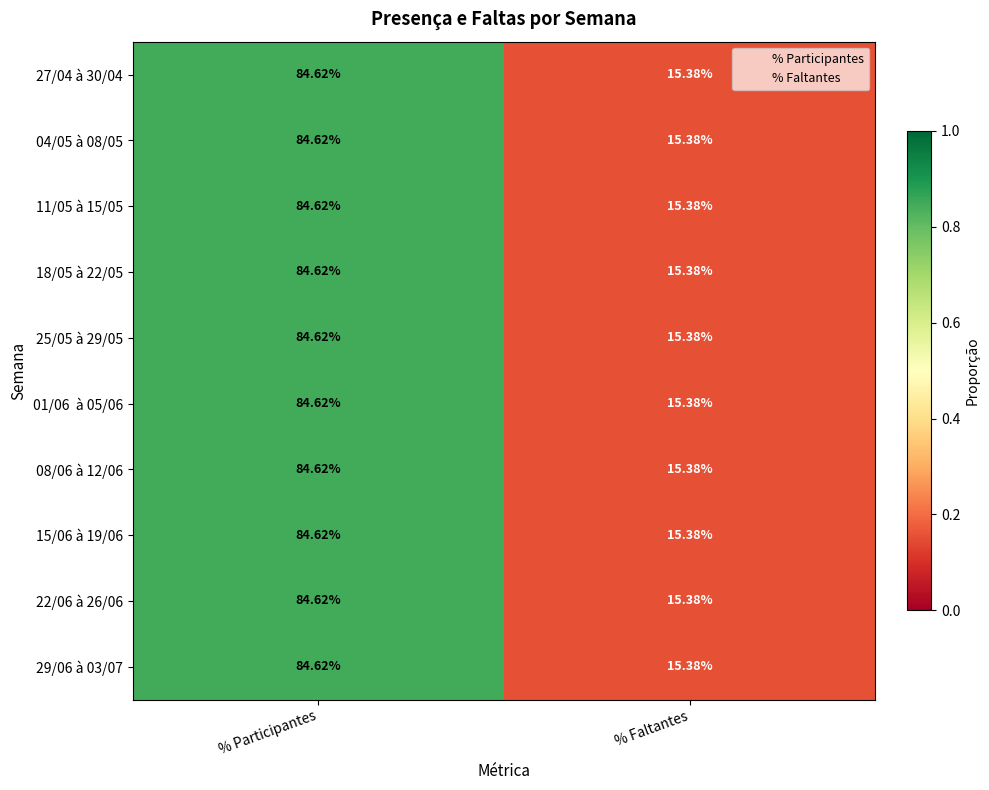

Is the value of 29/06 à 03/07 at % Faltantes greater than the value of 18/05 à 22/05 at % Participantes?

No